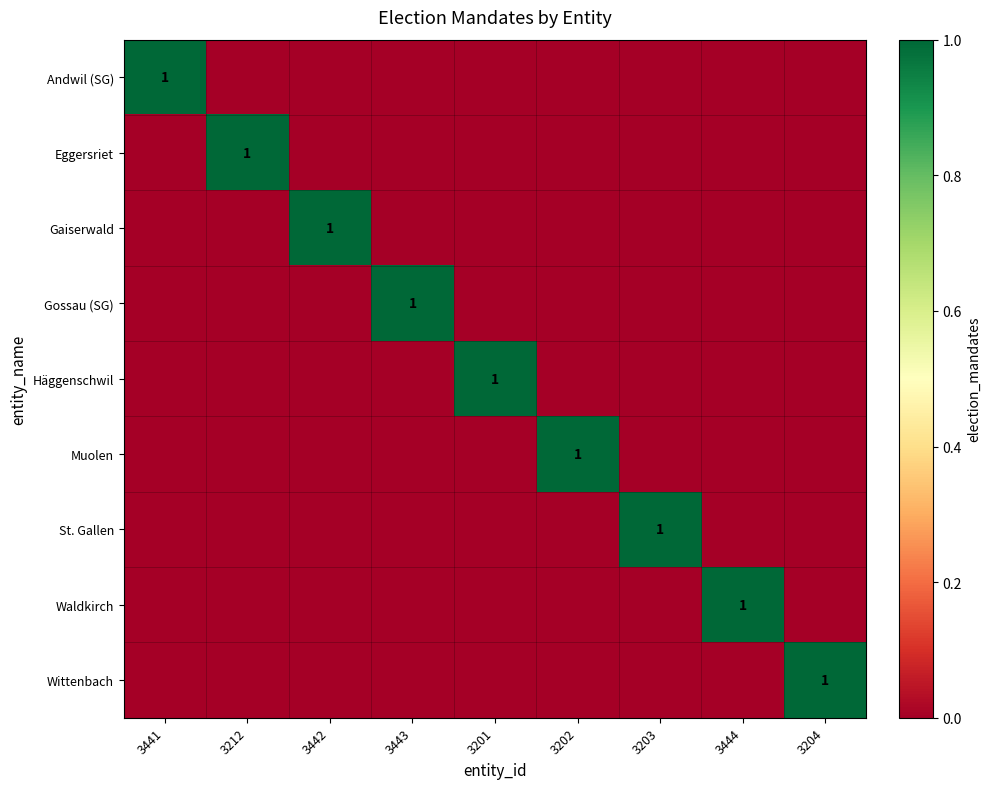

Is it true that Muolen equals 2 at 3202?

False